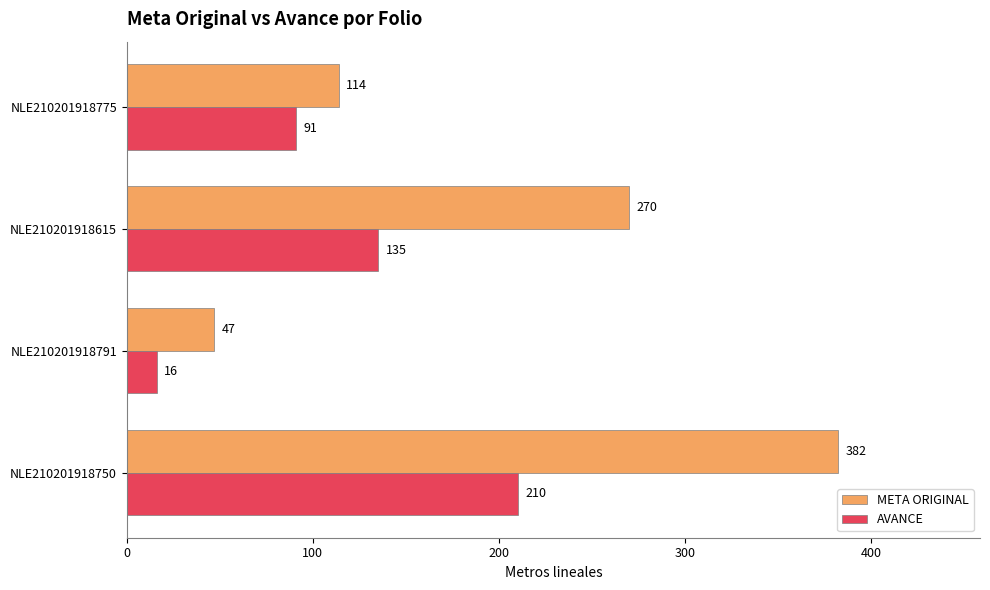

Which series has the largest total across all categories?

META ORIGINAL